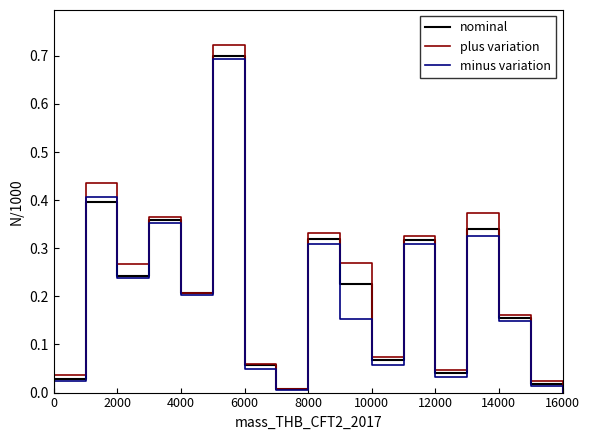

List the series in order of their overall mean, highest first.

plus variation, nominal, minus variation